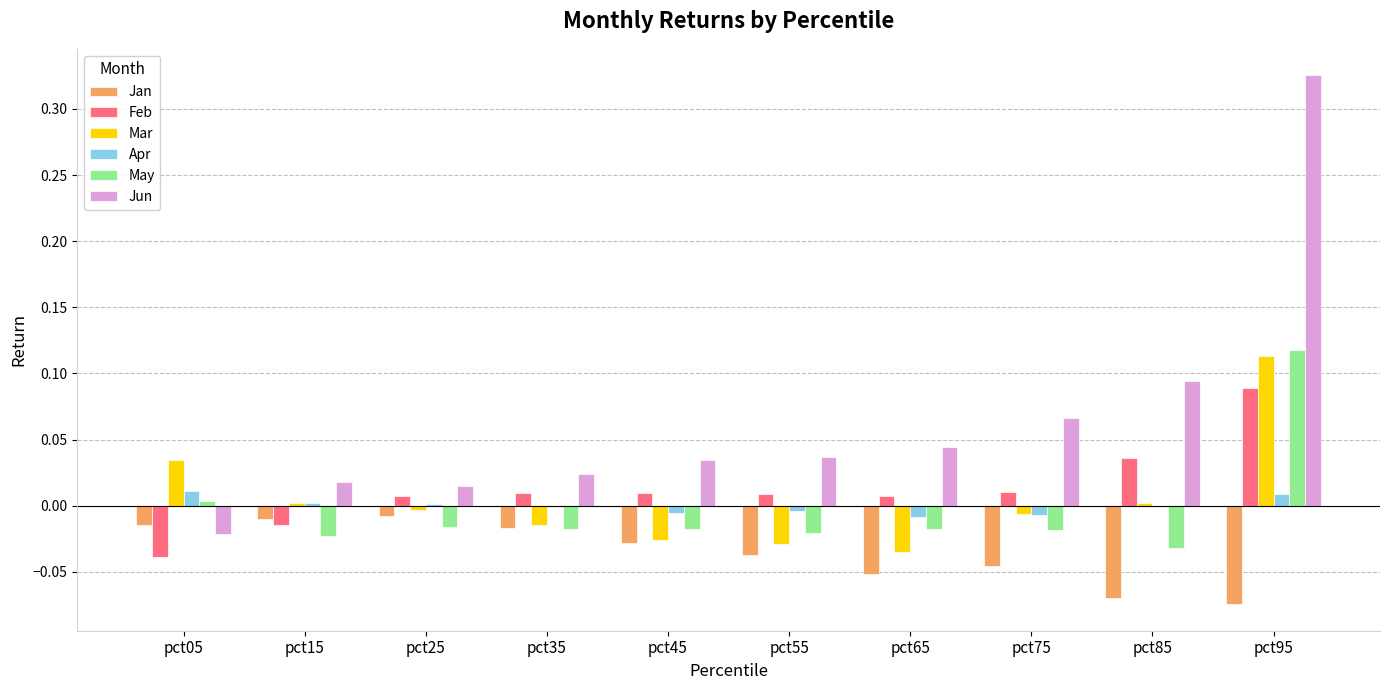

What is the sum of all Jan values?

-0.4